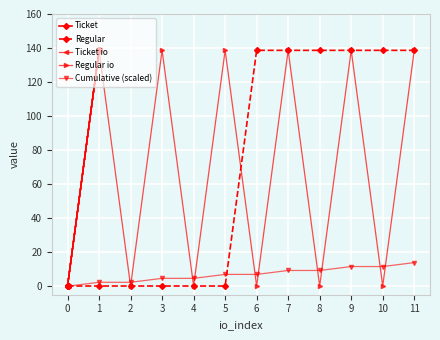

Reading left to right, what are all the values shown in this chart?

Ticket: 0.1	0.1	0.1	0.1	0.1	0.1	138.6	138.6	138.6	138.6	138.6	138.6
Regular: 0.1	0.1	0.1	0.1	0.1	0.1	138.6	138.6	138.6	138.6	138.6	138.6
Ticket io: 0.1	138.6	0.1	138.6	0.1	138.6	0.1	138.6	0.1	138.6	0.1	138.6
Regular io: 0.1	138.6	0.1	138.6	0.1	138.6	0.1	138.6	0.1	138.6	0.1	138.6
Cumulative (scaled): 0.0	2.3	2.3	4.6	4.6	6.9	6.9	9.3	9.3	11.6	11.6	13.9